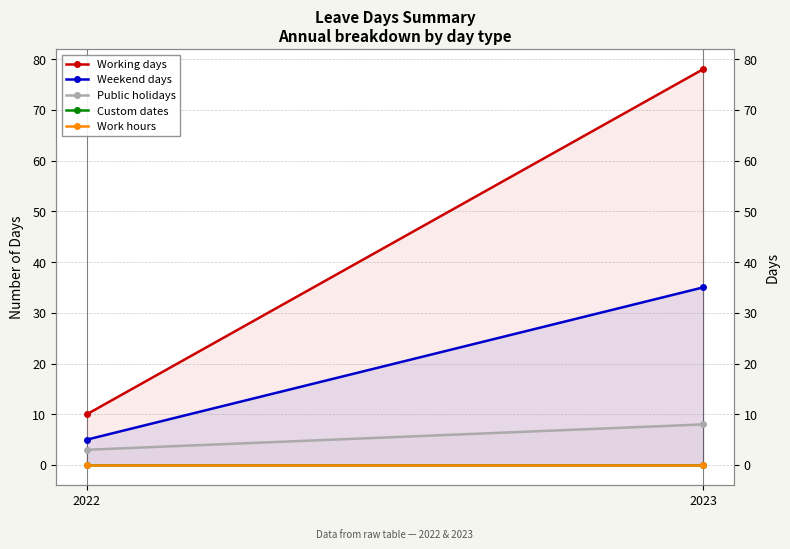

What are all the series names shown in the legend?

Working days, Weekend days, Public holidays, Custom dates, Work hours